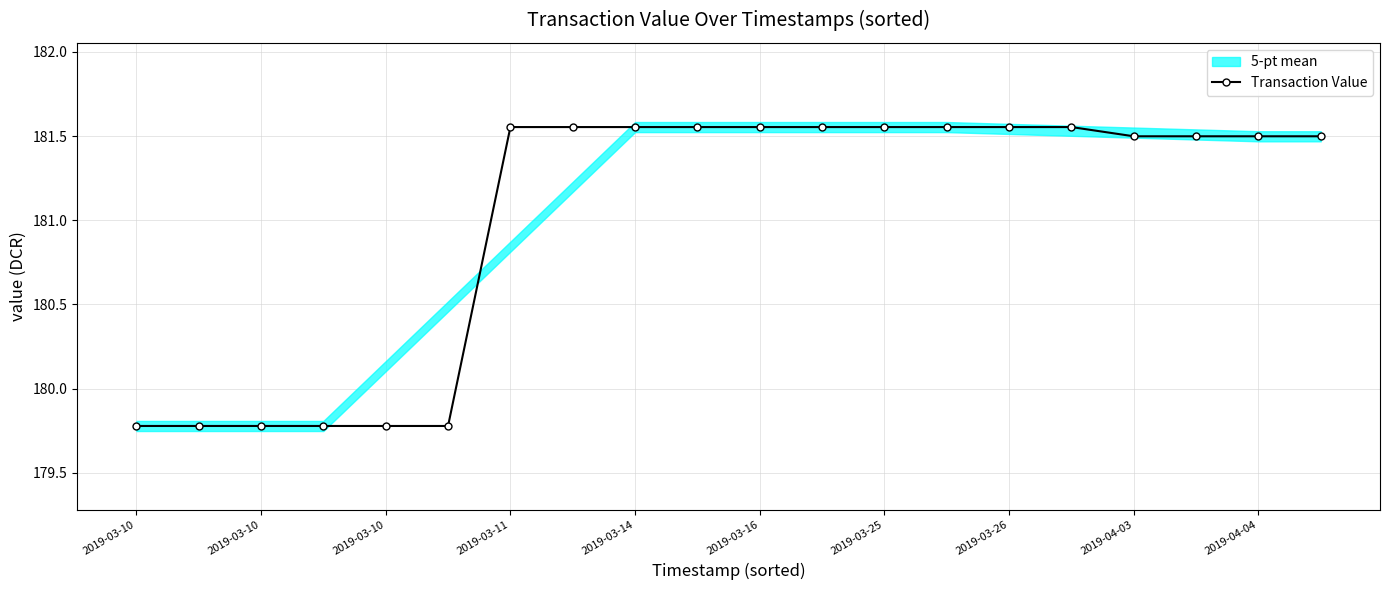

What is the smallest value displayed?

179.8